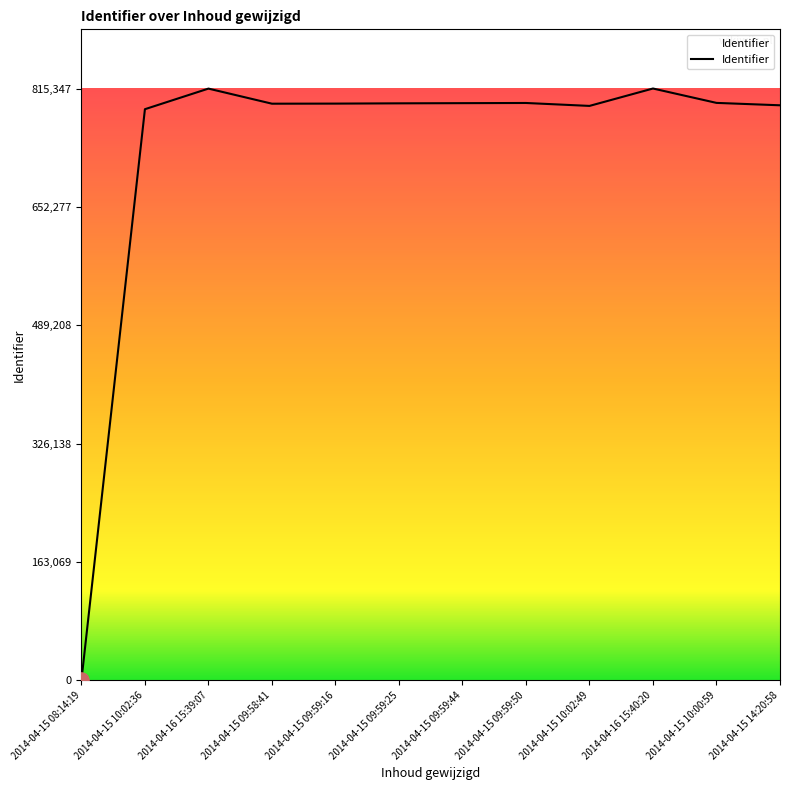

Approximately how many times larger is the value at 2014-04-16 15:40:20 compared to 2014-04-15 09:58:41?

1.0